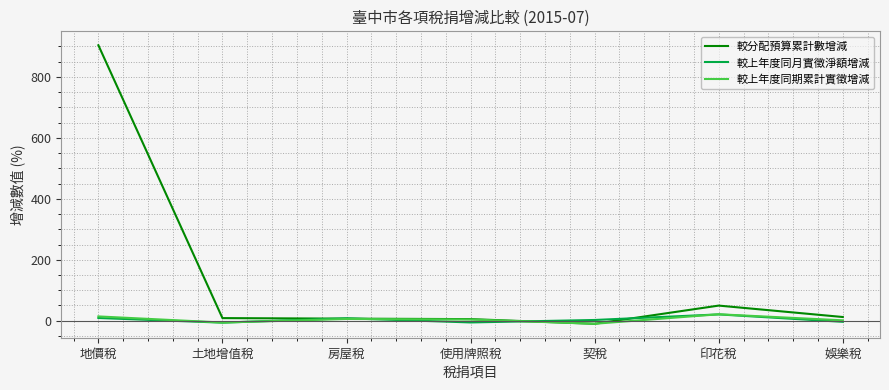

What is the difference between the maximum and minimum values in the 較分配預算累計數增減 series?

914.0